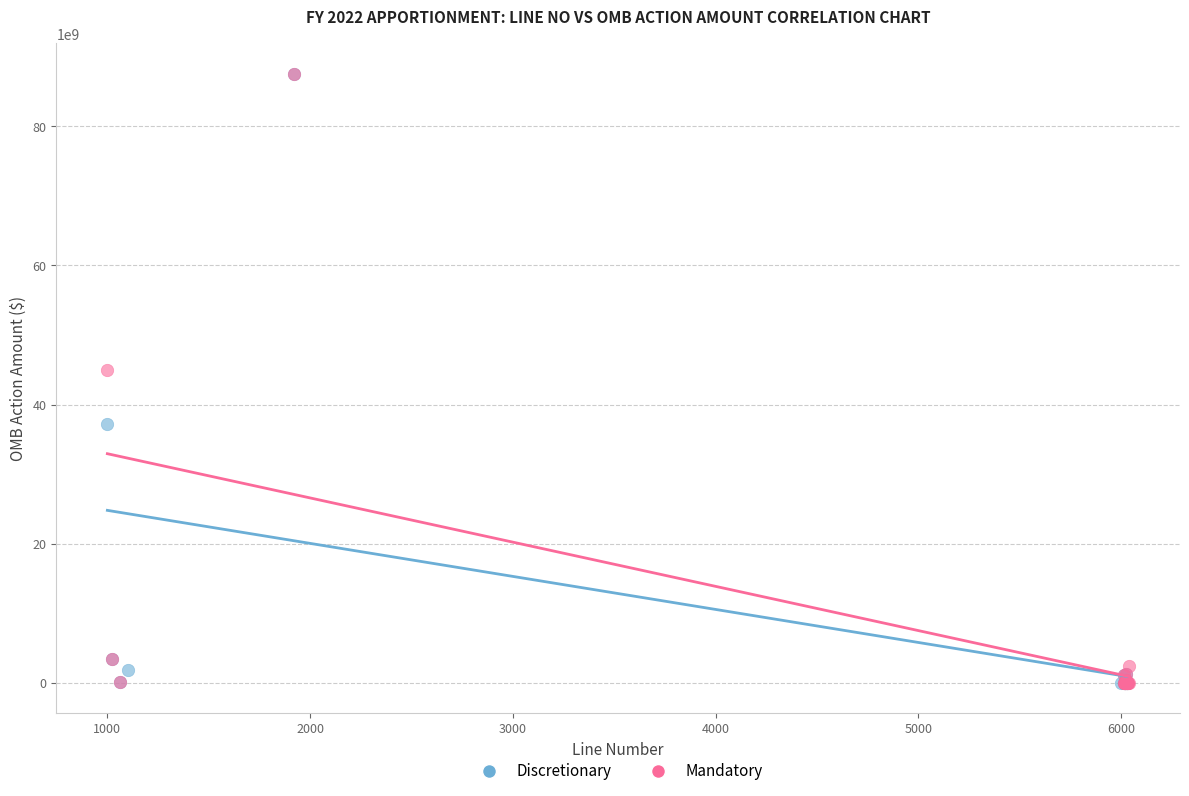

What are all the series names shown in the legend?

Discretionary, Mandatory